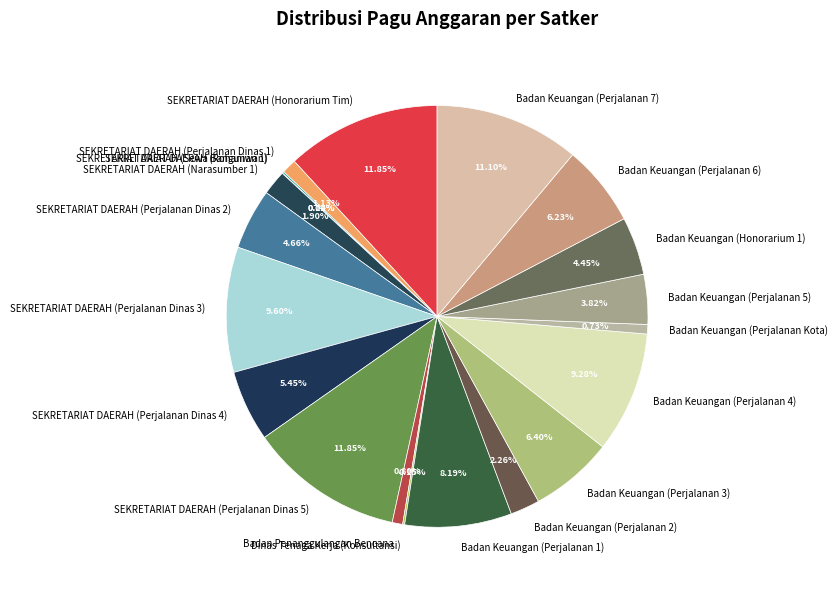

Approximately how many times larger is the value at Badan Keuangan (Perjalanan 3) compared to Badan Keuangan (Perjalanan 2)?

2.8